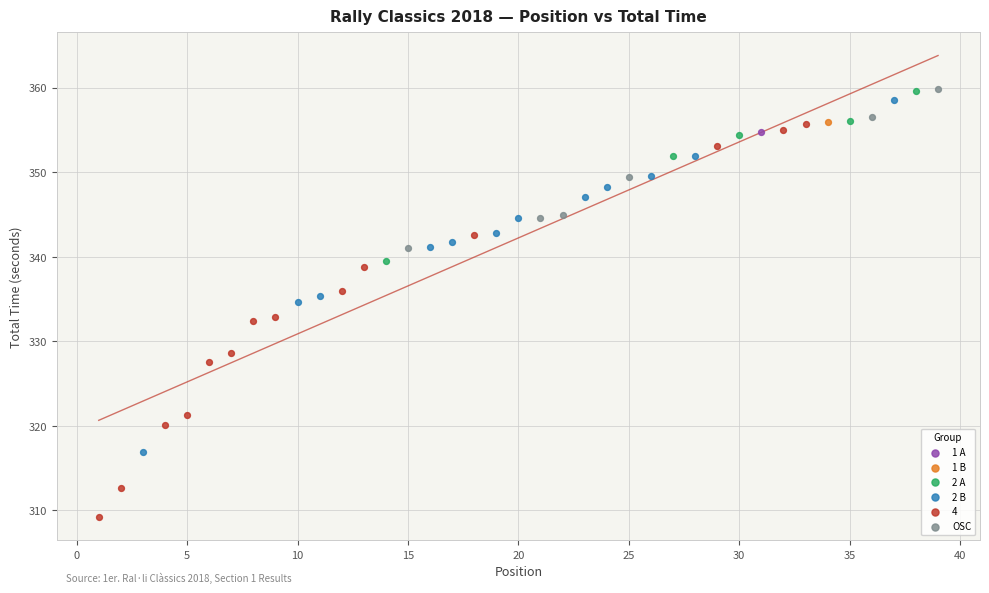

Which series contains the lowest Y value?

4